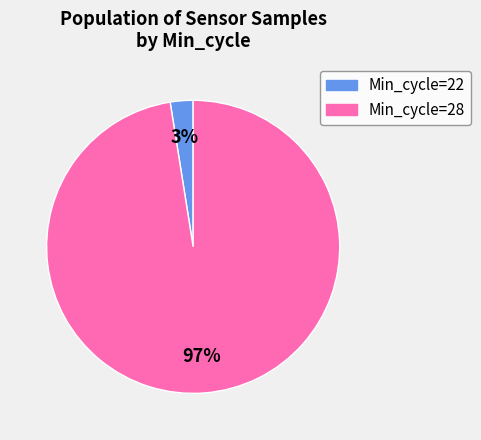

Which has a higher value, Min_cycle=28 or Min_cycle=22?

Min_cycle=28